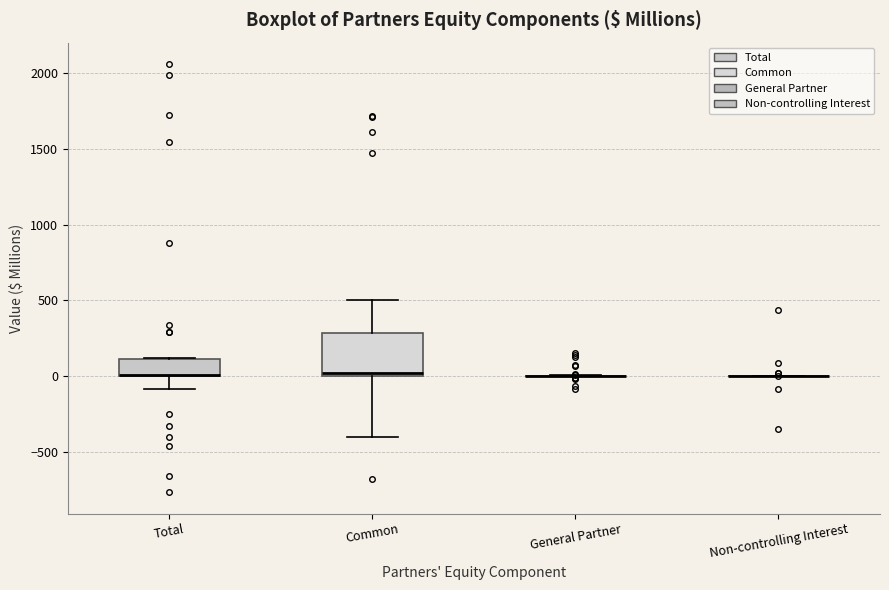

Reading left to right, transcribe this box plot: for each box, give where its median line is, the range the box spans, and where its two whiskers end, as read against the y-axis. The values are not printed on the chart, so give them approximately, as read against the axis.

Total: median 0 (drawn on the box's lower edge), box 0 to 100, whiskers -100 to 100
Common: median 0 (just above the box's lower edge), box 0 to 300, whiskers -400 to 500
General Partner: box collapsed to a line at 0, whiskers 0 to 0
Non-controlling Interest: box collapsed to a line at 0, whiskers 0 to 0